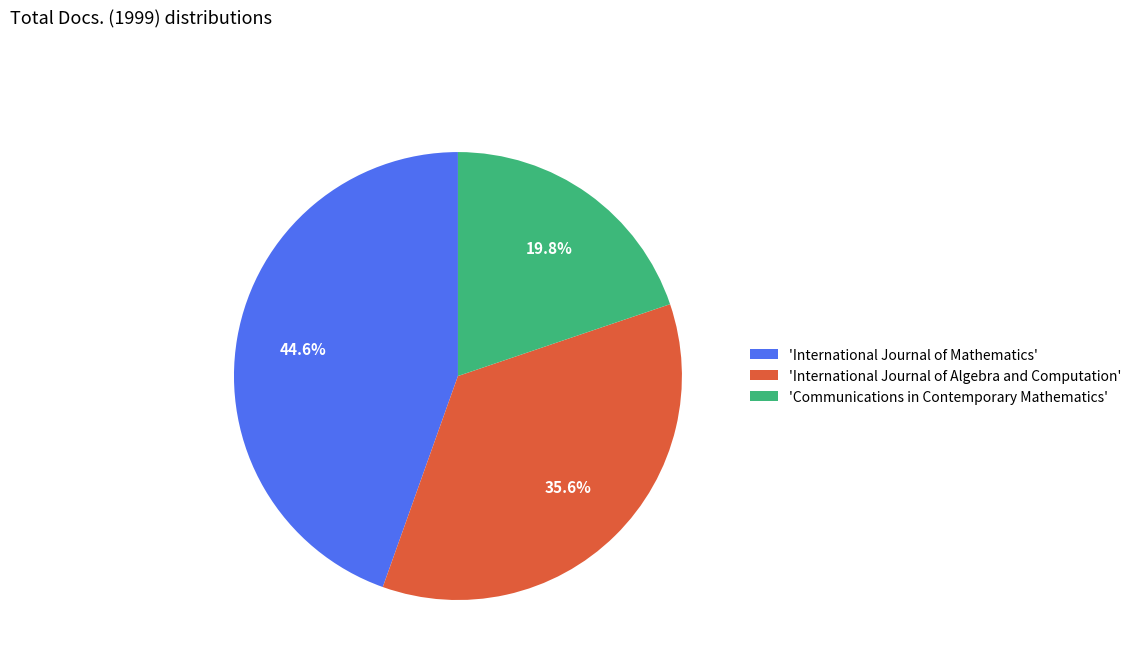

How many segments does this pie chart have?

3